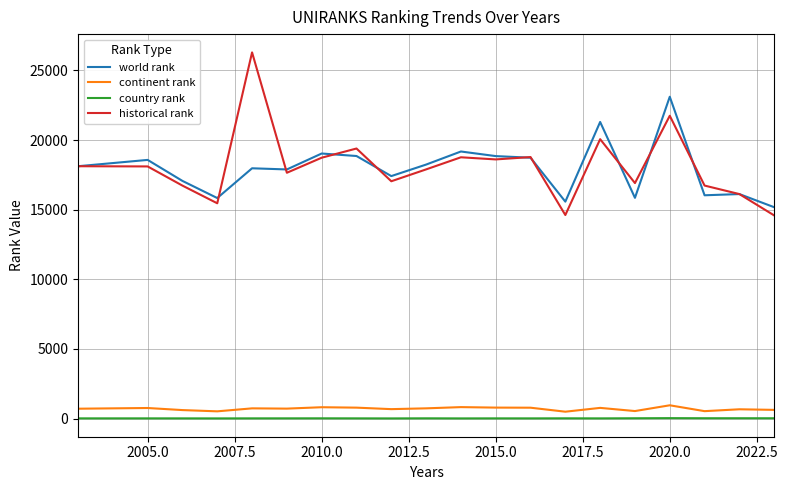

True or false: country rank has more than 2 points higher than both neighbors.

True